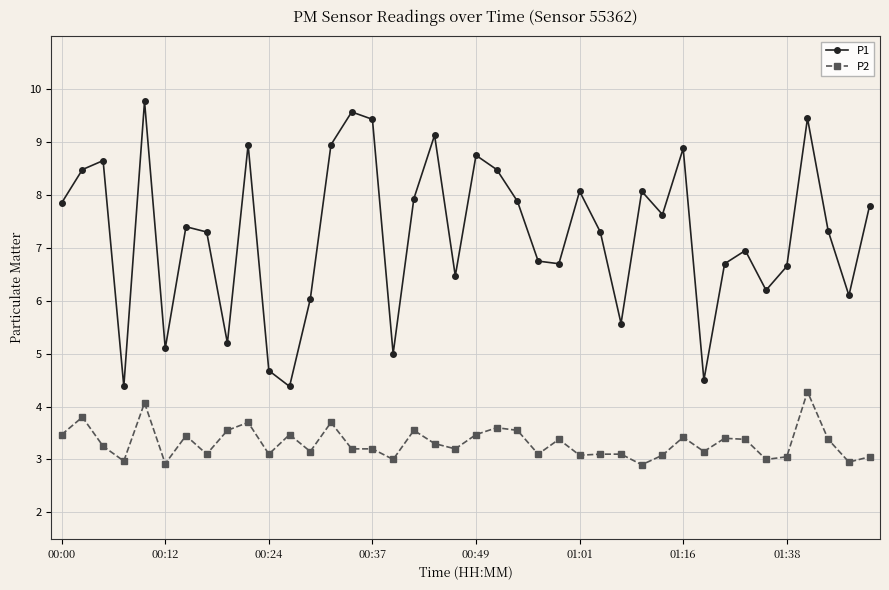

What is the value of the P1 point at the 29th from the left?

8.1